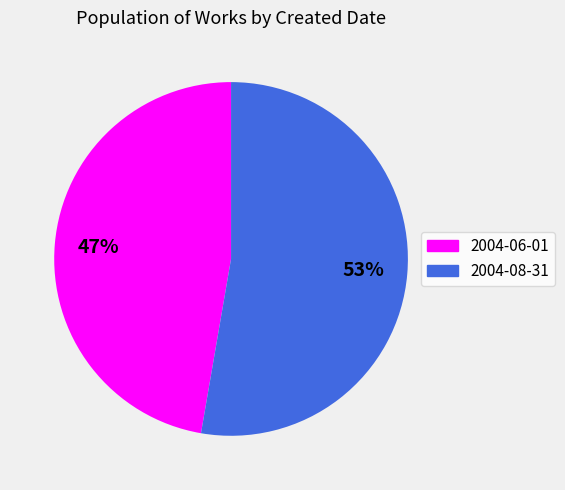

What is the ratio of the value at 2004-06-01 to the value at 2004-08-31?

0.9